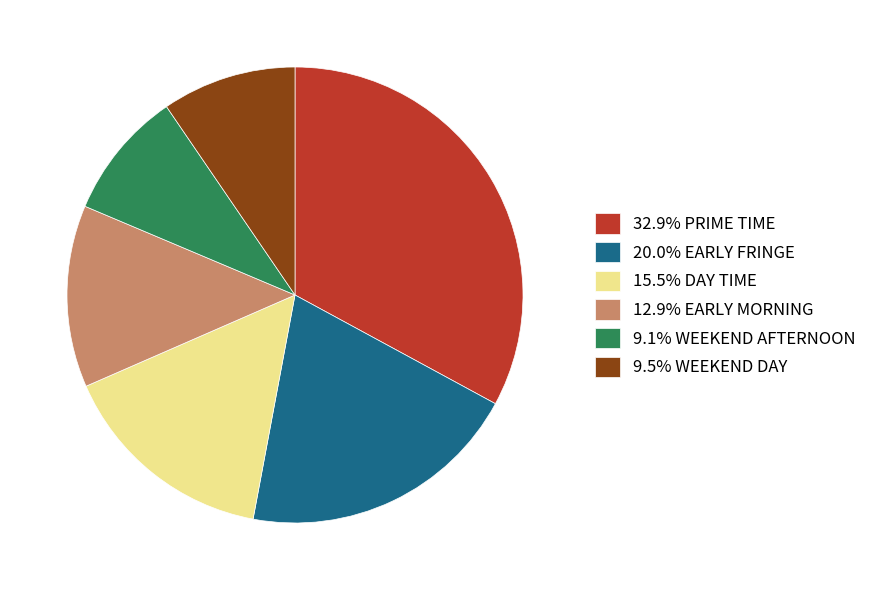

How many segments does this pie chart have?

6